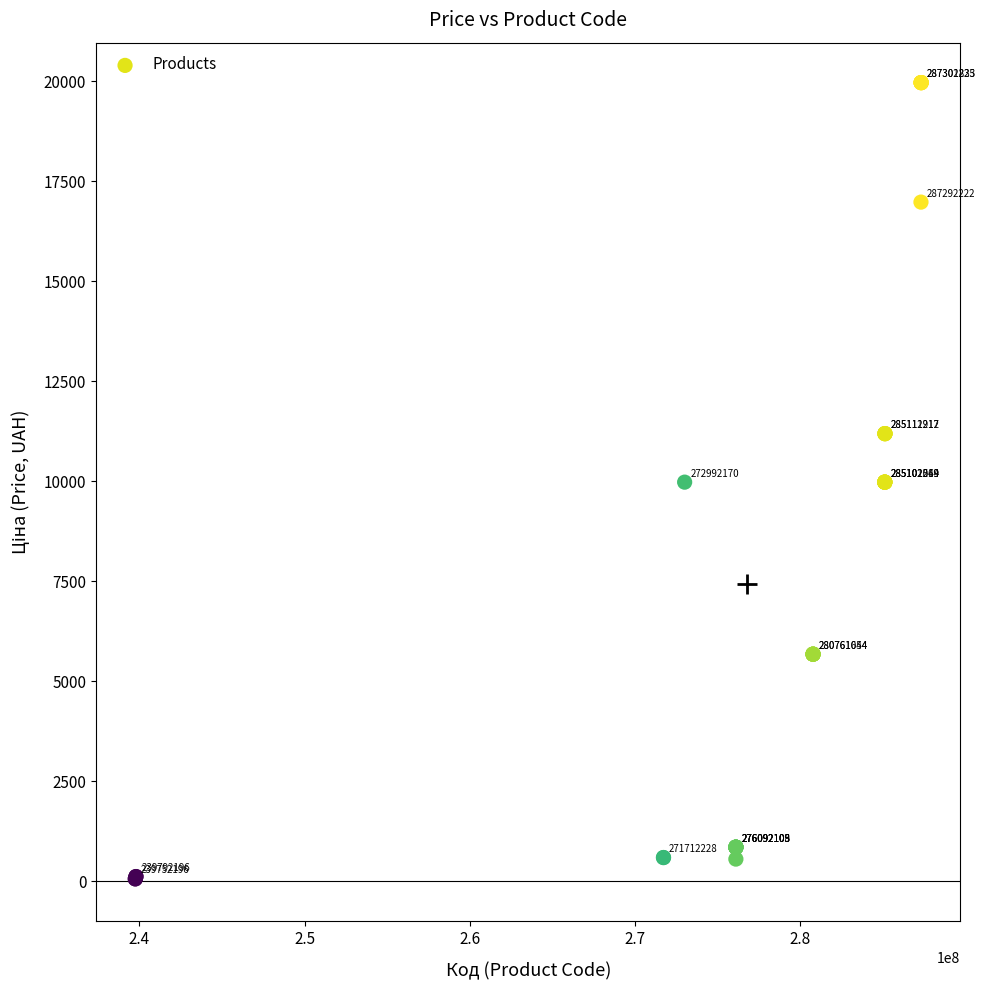

What Y value in the scatter plot is closest to 10010?

9975.0